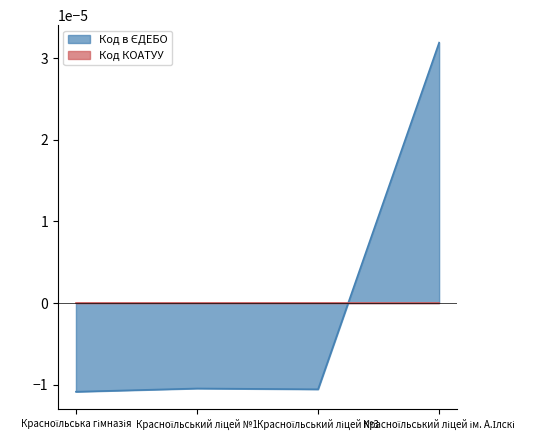

True or false: the data shows 0.0 at Красноїльський ліцей ім. А.Ілскі.

True